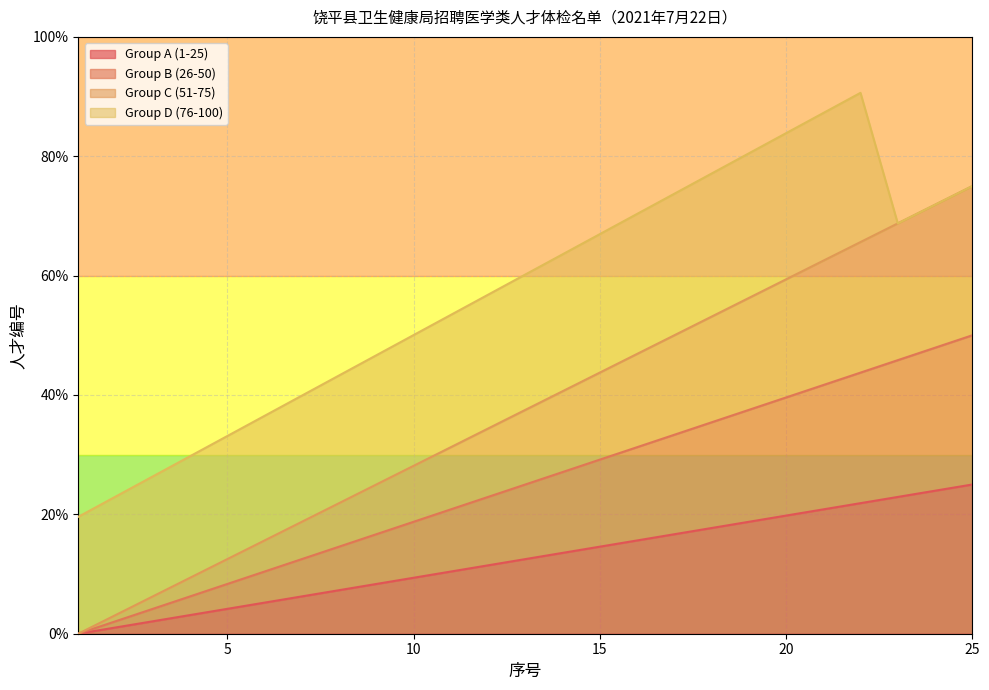

True or false: Group C (51-75) and Group A (1-25) cross at least once.

False